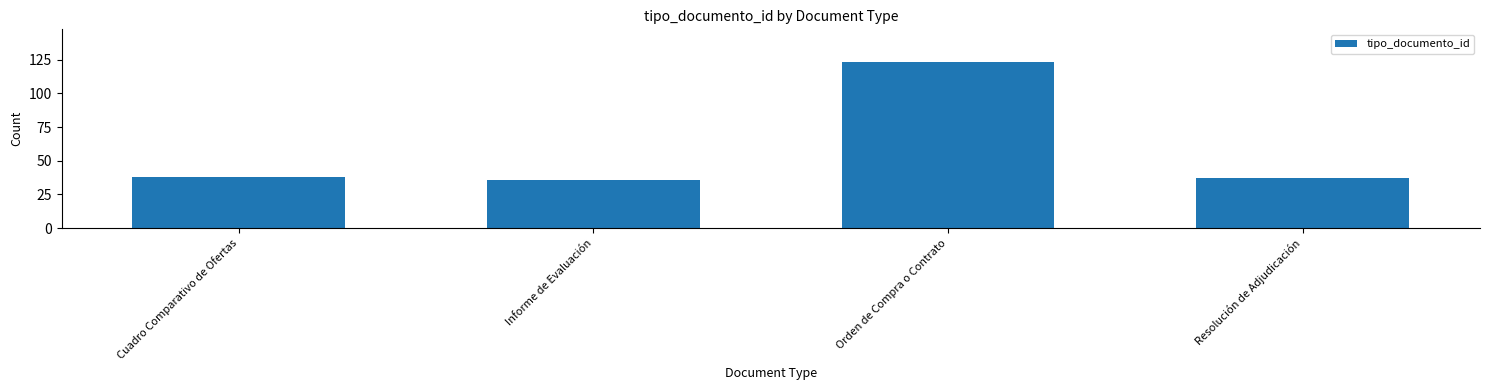

What position from the right is Resolución de Adjudicación?

1